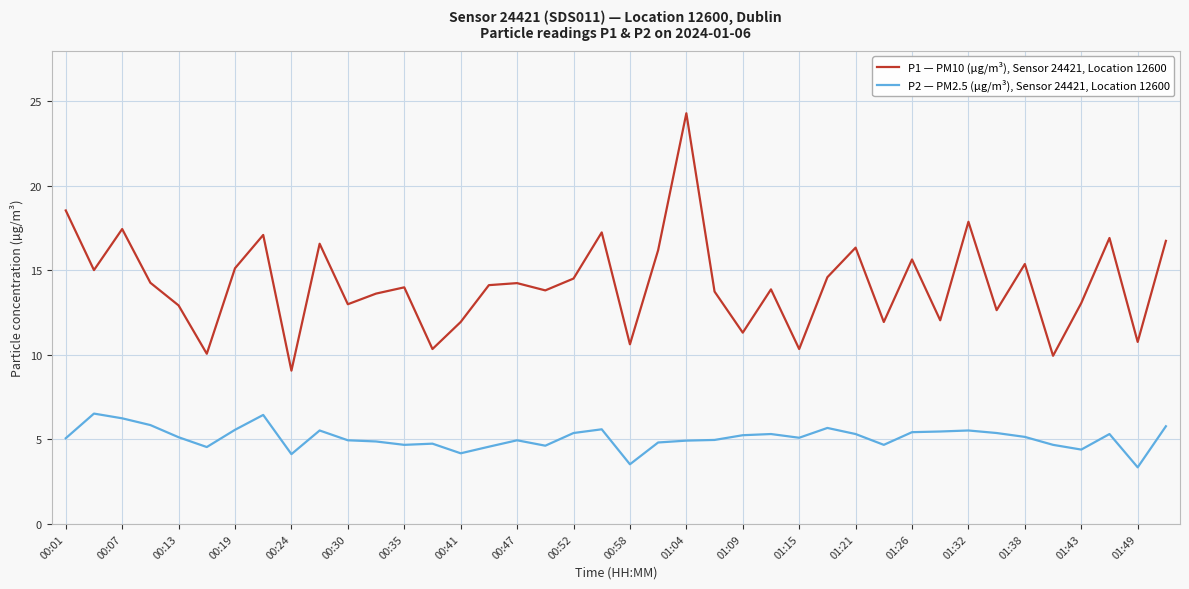

List the series in order of their overall mean, lowest first.

P2 — PM2.5 (µg/m³), Sensor 24421, Location 12600, P1 — PM10 (µg/m³), Sensor 24421, Location 12600